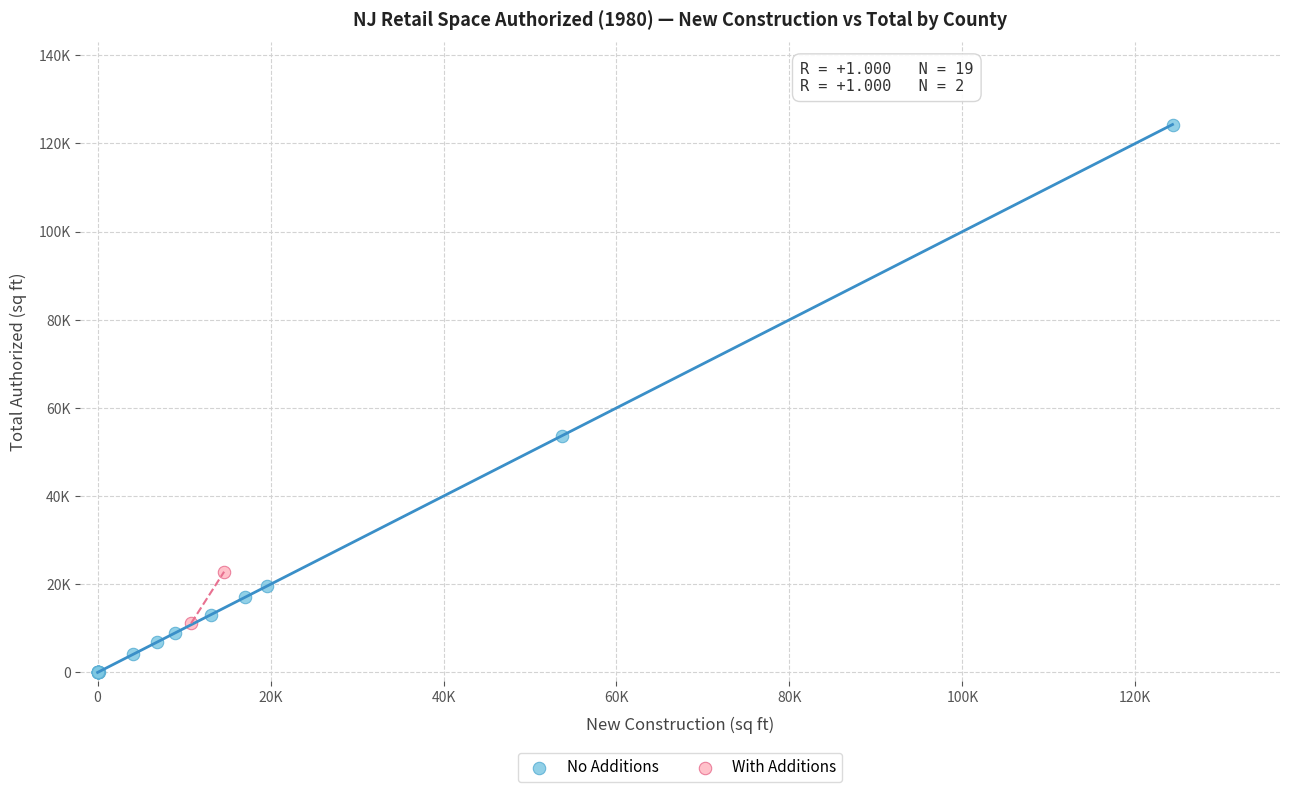

Which series contains the lowest Y value?

No Additions